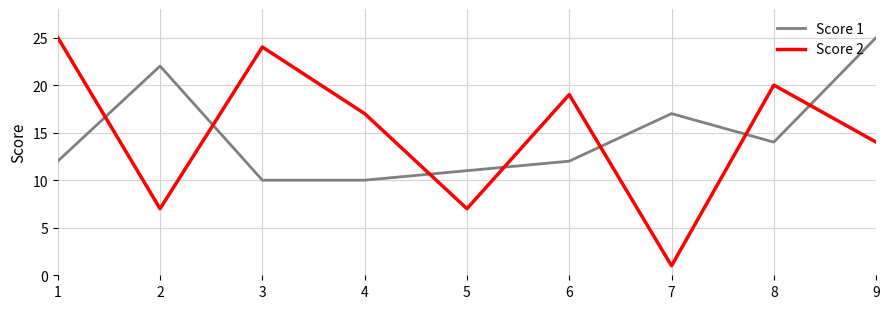

What is the total value across all series at 3?

34